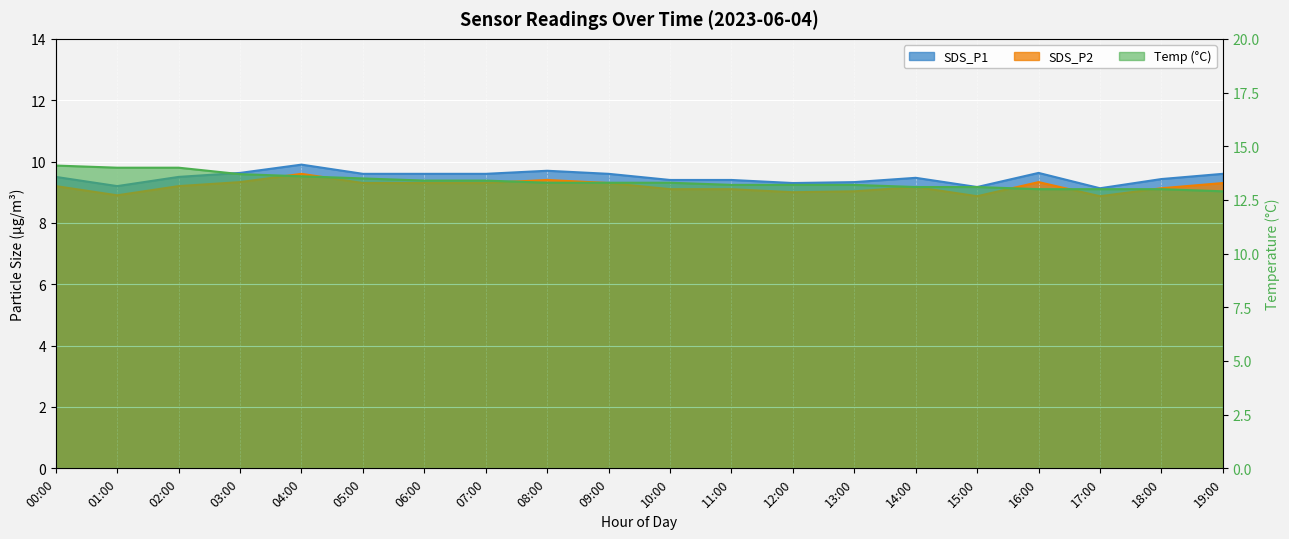

What is the maximum value shown in the chart?

14.1